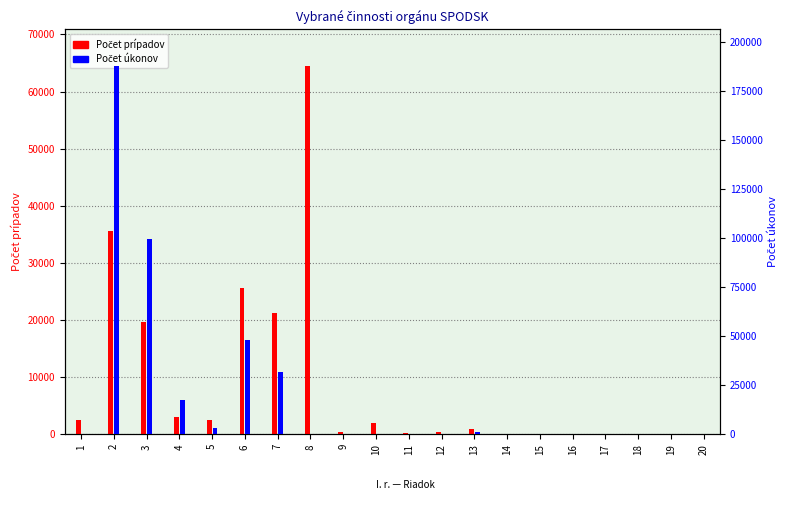

Between 6 and 18, which series saw the biggest shift?

Počet úkonov